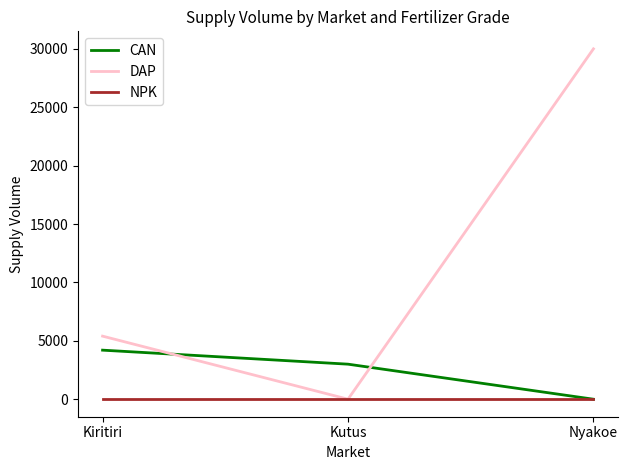

What is the spread (max minus min) of values at Nyakoe?

30000